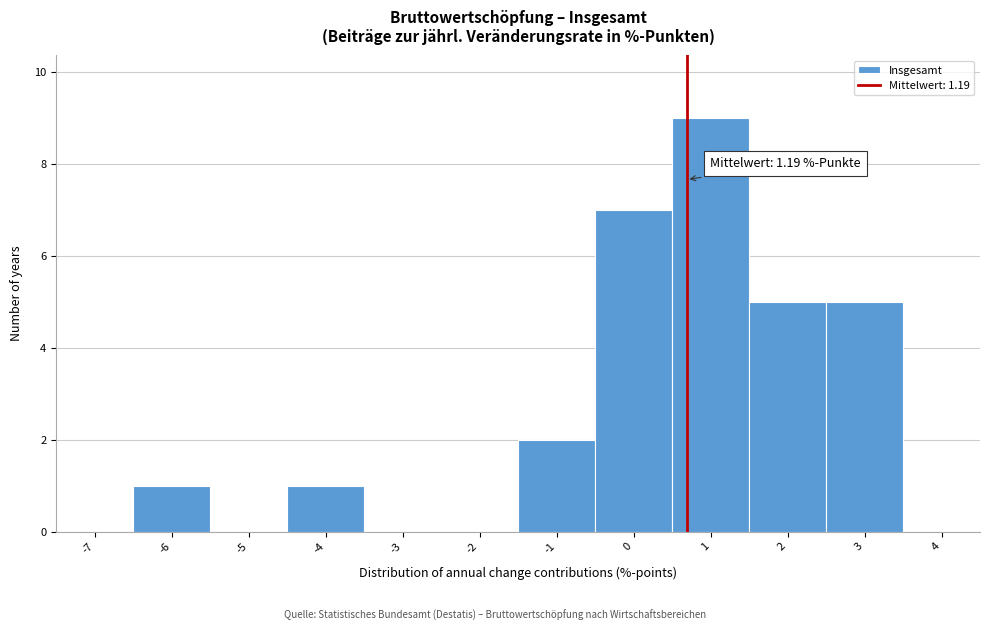

Reading left to right, what are all the values shown in this chart?

-7=0	-6=1	-5=0	-4=1	-3=0	-2=0	-1=2	0=7	1=9	2=5	3=5	4=0